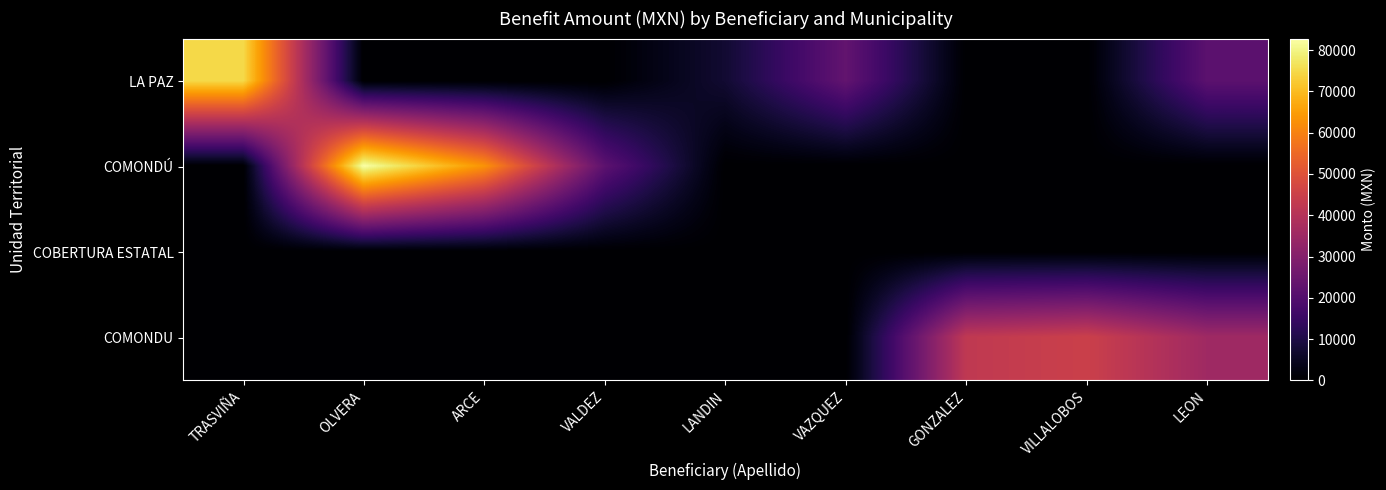

Rank the series at VILLALOBOS from highest to lowest value.

COMONDU, LA PAZ, COMONDÚ, COBERTURA ESTATAL